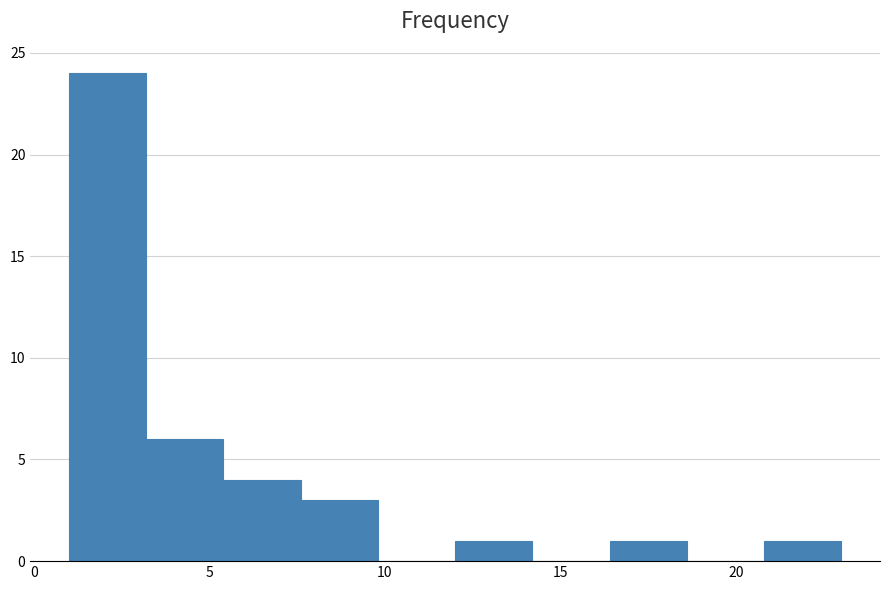

Reading left to right, transcribe this chart: for each bar, give the range it covers on the x-axis and its height. Neither the bar edges nor the heights are printed on the chart, so give them approximately, as read against the axes.

1.0 to 3.2: 24
3.2 to 5.4: 6
5.4 to 7.6: 4
7.6 to 9.8: 3
9.8 to 12.0: 0
12.0 to 14.2: 1
14.2 to 16.4: 0
16.4 to 18.6: 1
18.6 to 20.8: 0
20.8 to 23.0: 1